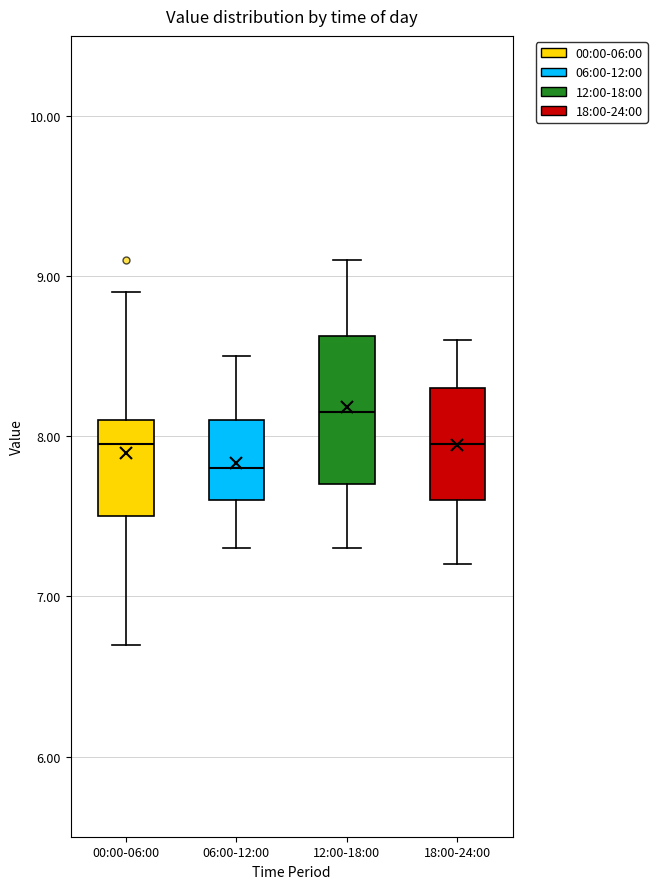

Reading left to right, read every box against the y-axis: the position of its median line, the range the box covers, and the ends of its whiskers. The values are not printed on the chart, so give them approximately, as read against the axis.

00:00-06:00: median 8.0, box 7.5 to 8.1, whiskers 6.7 to 8.9
06:00-12:00: median 7.8, box 7.6 to 8.1, whiskers 7.3 to 8.5
12:00-18:00: median 8.2, box 7.7 to 8.6, whiskers 7.3 to 9.1
18:00-24:00: median 8.0, box 7.6 to 8.3, whiskers 7.2 to 8.6